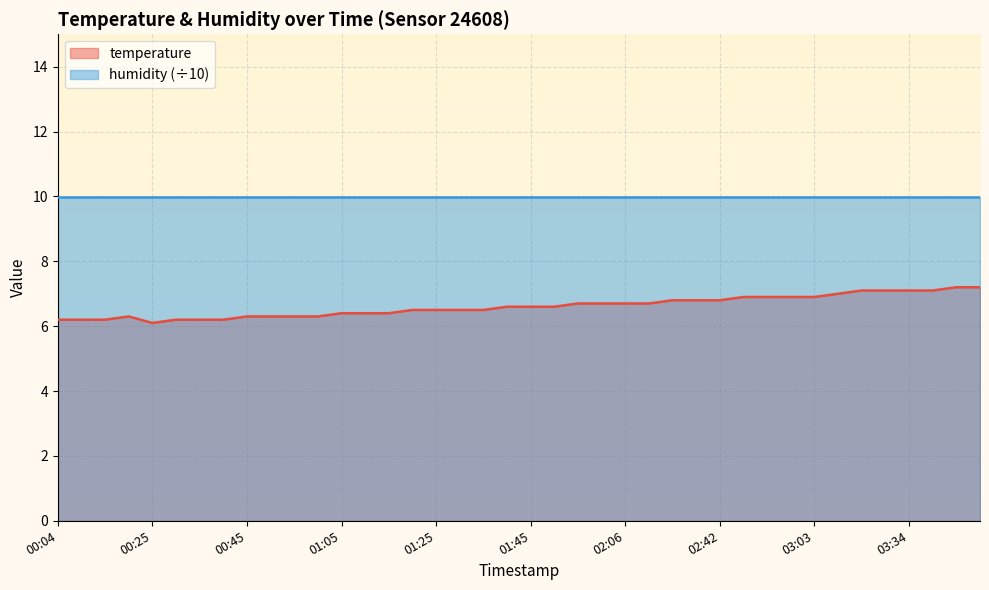

What is the label of the 20th point from the right?

01:45